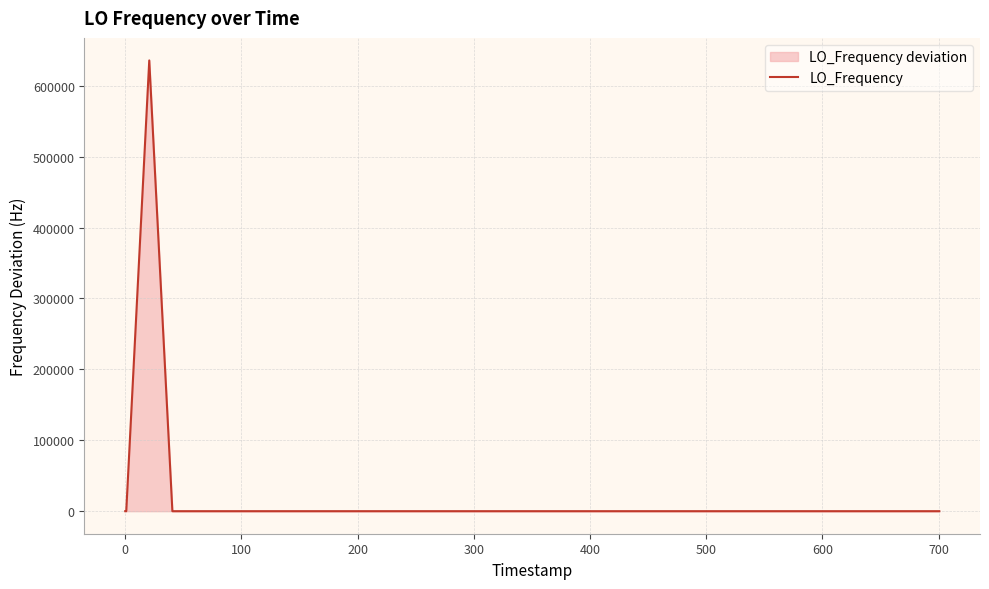

What is the maximum value shown in the chart?

635707.0